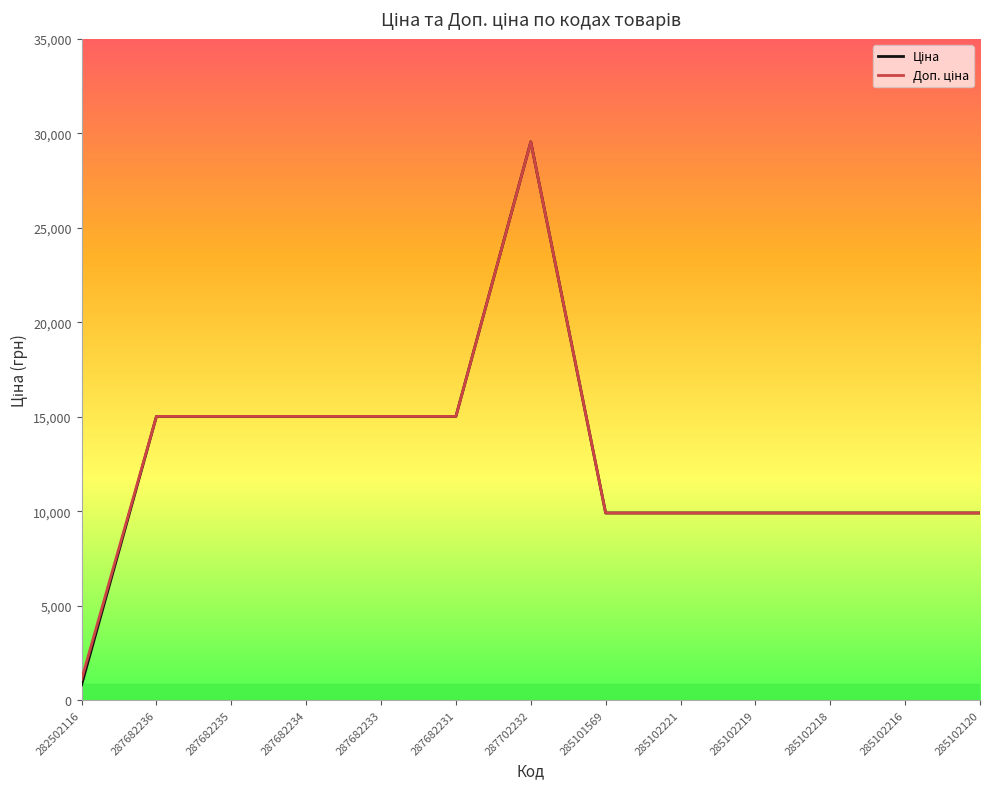

What position from the right is 285102221?

5